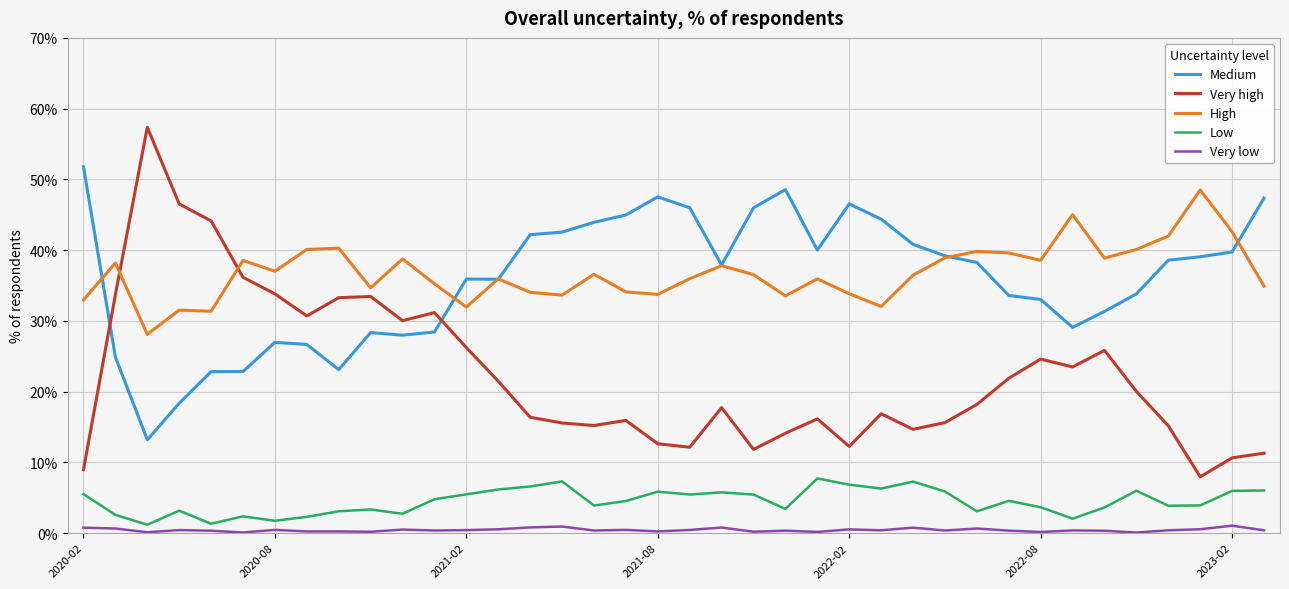

Rank the series by their maximum value, from lowest to highest.

Very low, Low, High, Medium, Very high